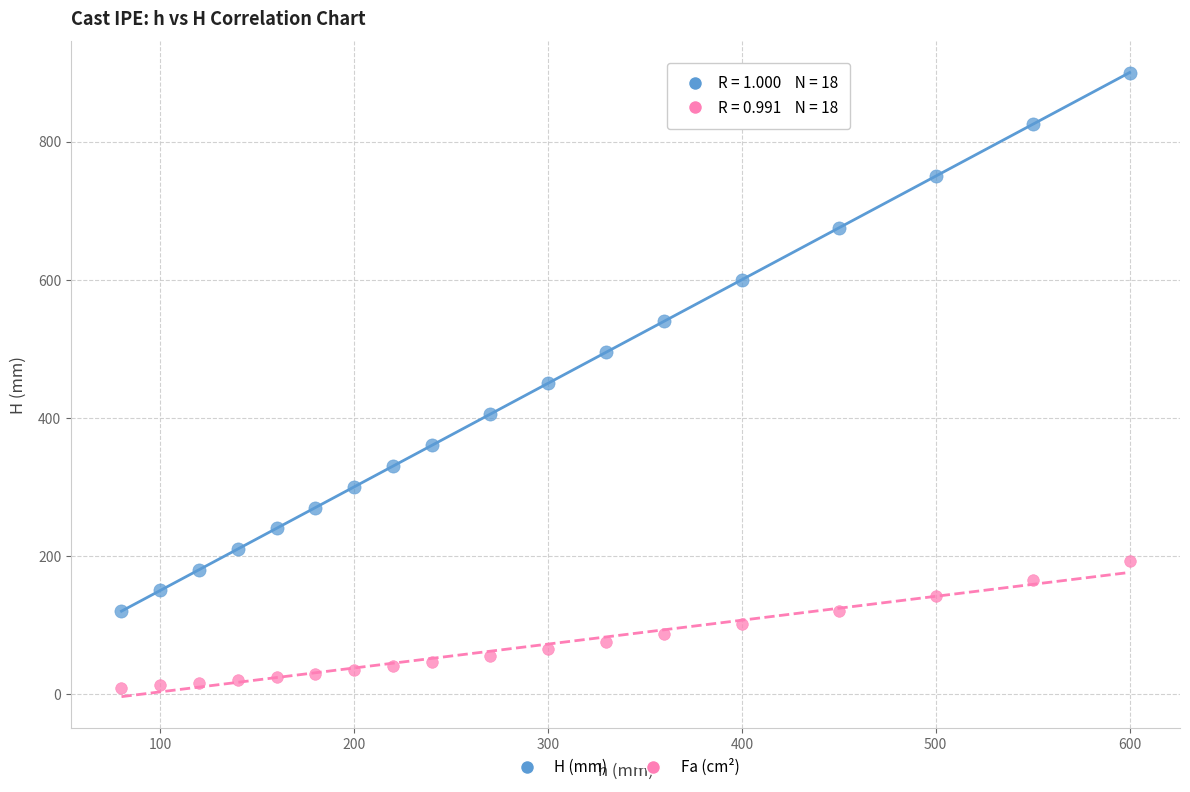

Across all data points, what is the range of Y values (max minus min)?

890.8